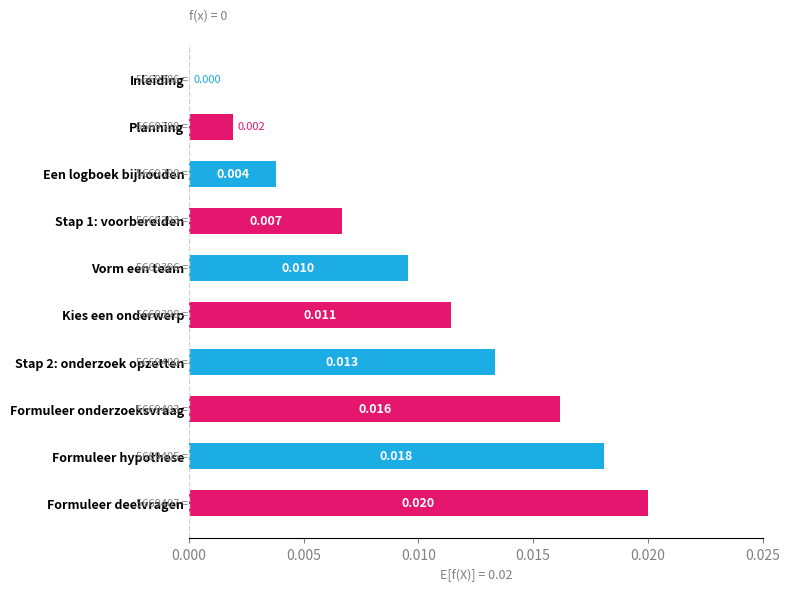

True or false: the data shows 0.0 at Stap 1: voorbereiden.

True